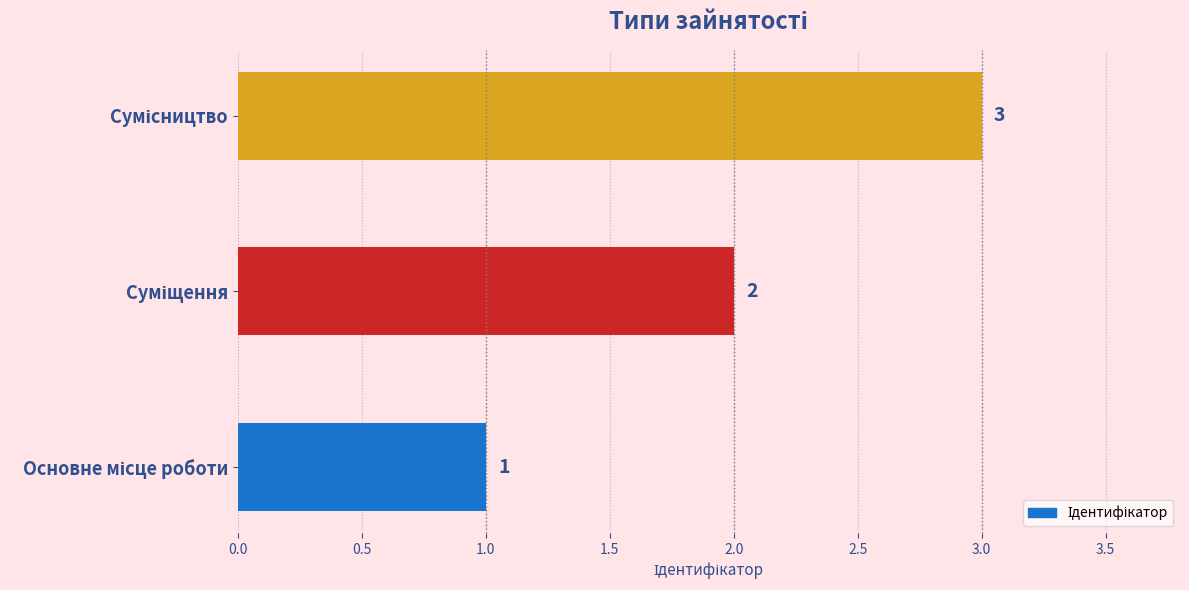

What is the maximum value shown in the chart?

3